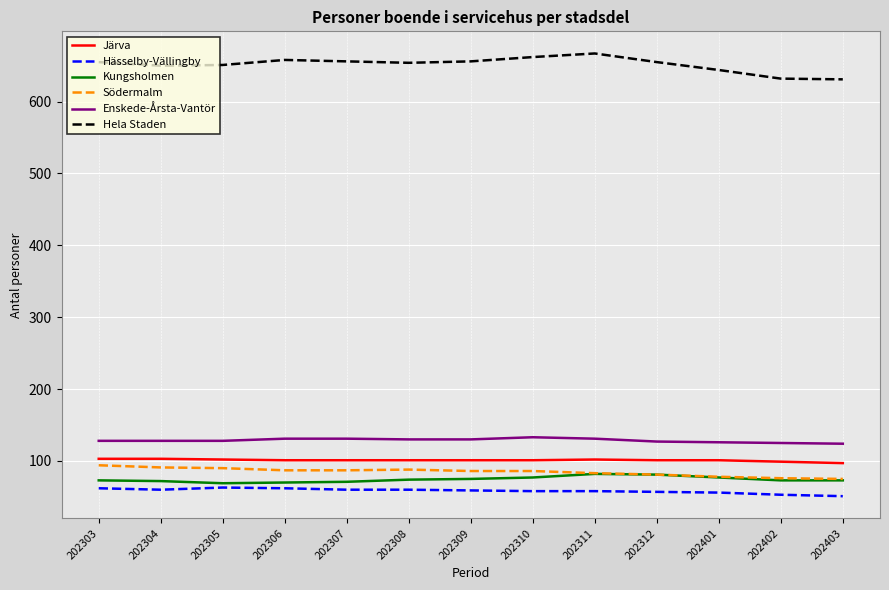

True or false: Hela Staden and Kungsholmen cross at least once.

False